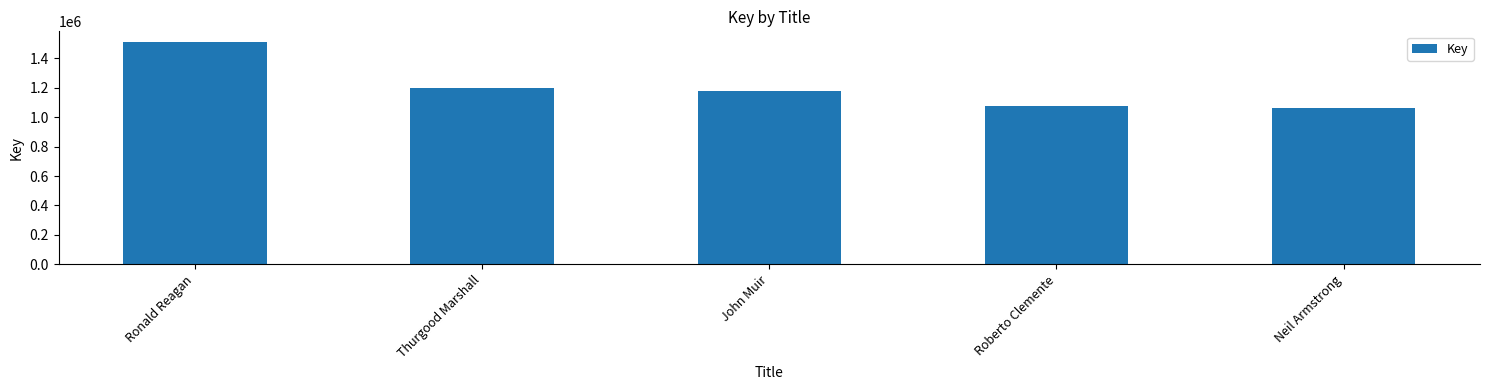

What is the maximum value shown in the chart?

1508918